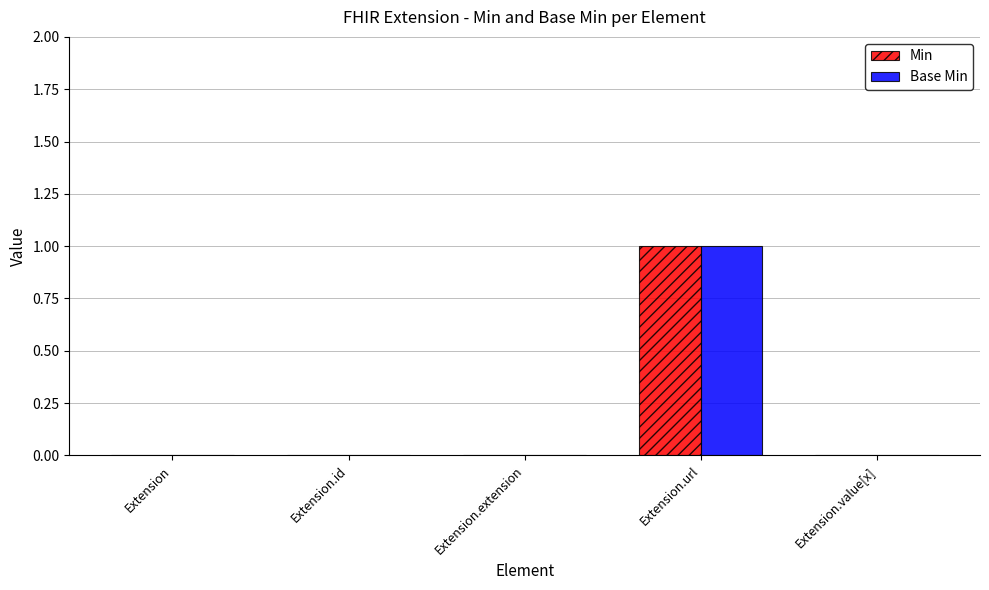

How many series are shown in this chart?

2